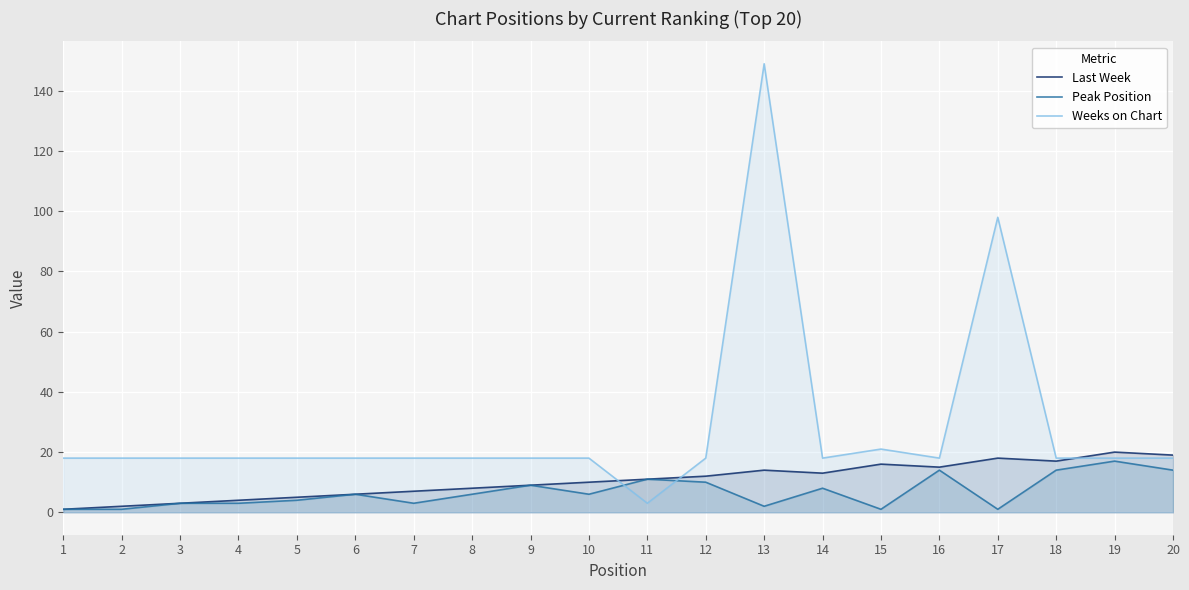

At which category is the sum across all series the highest?

13